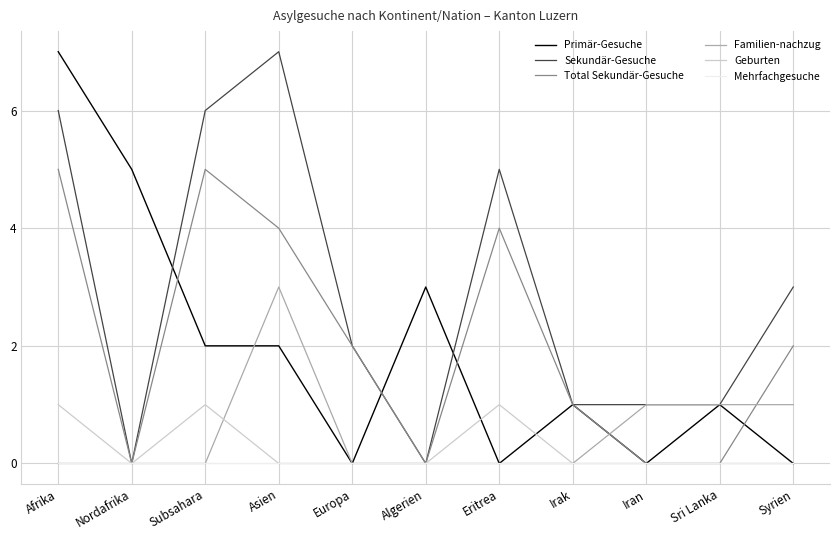

What are all the series names shown in the legend?

Primär-Gesuche, Sekundär-Gesuche, Total Sekundär-Gesuche, Familien-nachzug, Geburten, Mehrfachgesuche